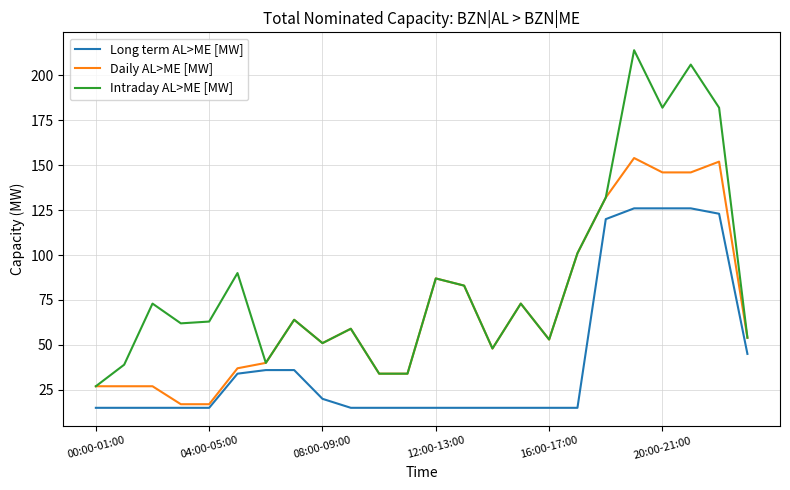

Does the chart display data point markers on the line(s)?

No